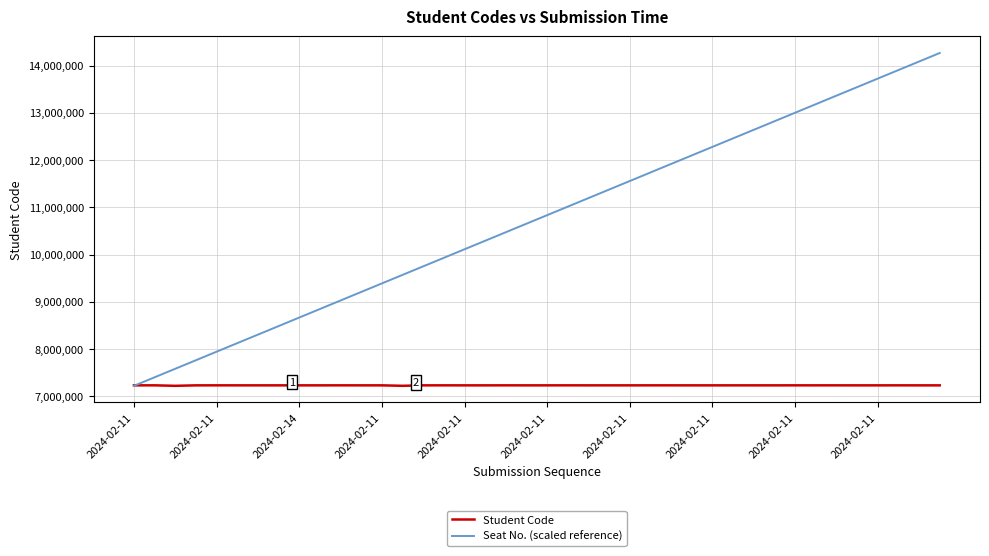

What is the highest value of the Student Code series?

7230608